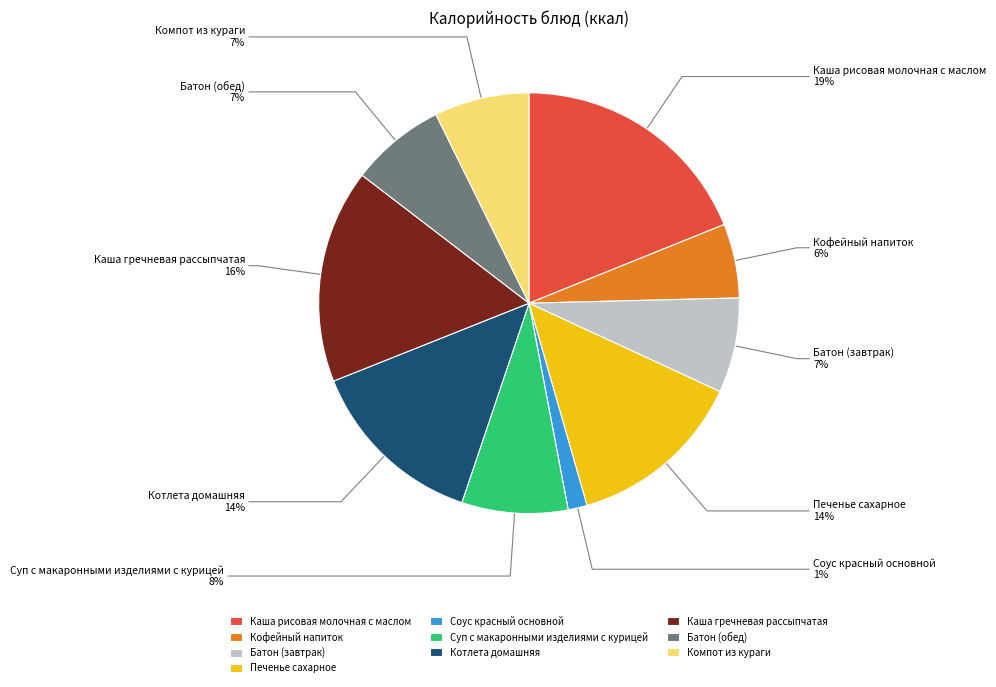

Is it true that Печенье сахарное is 14% of the pie?

True